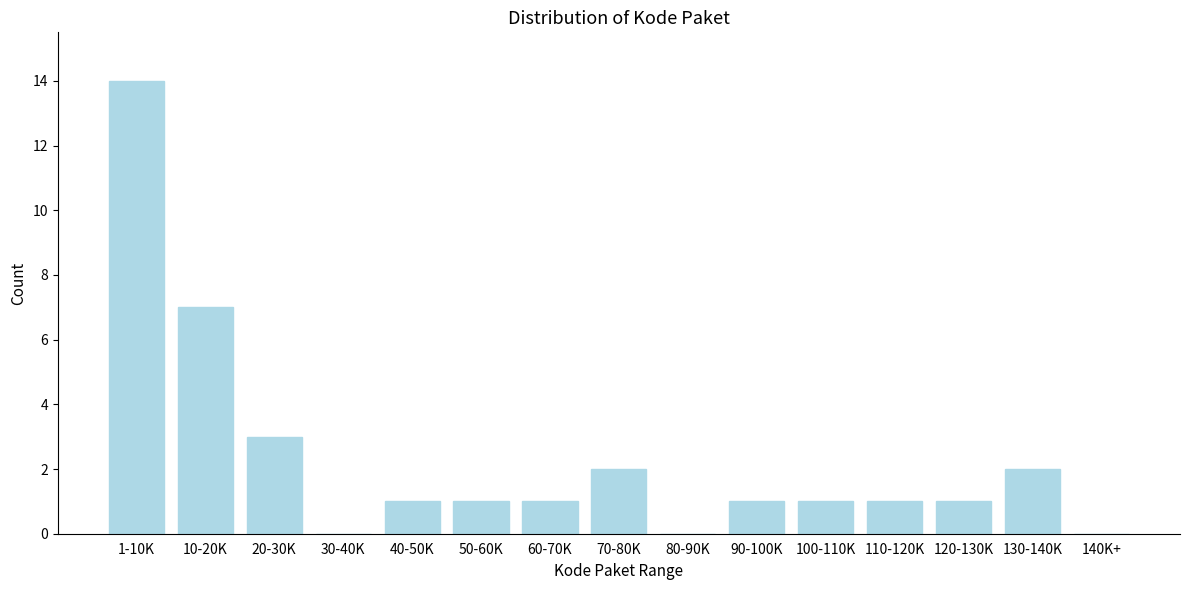

Reading right to left, list all the values displayed in this chart.

140K+=0	130-140K=2	120-130K=1	110-120K=1	100-110K=1	90-100K=1	80-90K=0	70-80K=2	60-70K=1	50-60K=1	40-50K=1	30-40K=0	20-30K=3	10-20K=7	1-10K=14